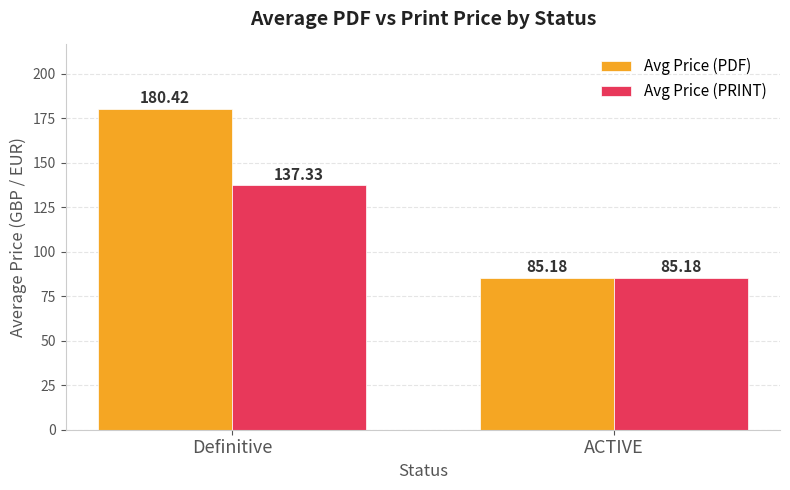

List the series in order of their overall mean, highest first.

Avg Price (PDF), Avg Price (PRINT)